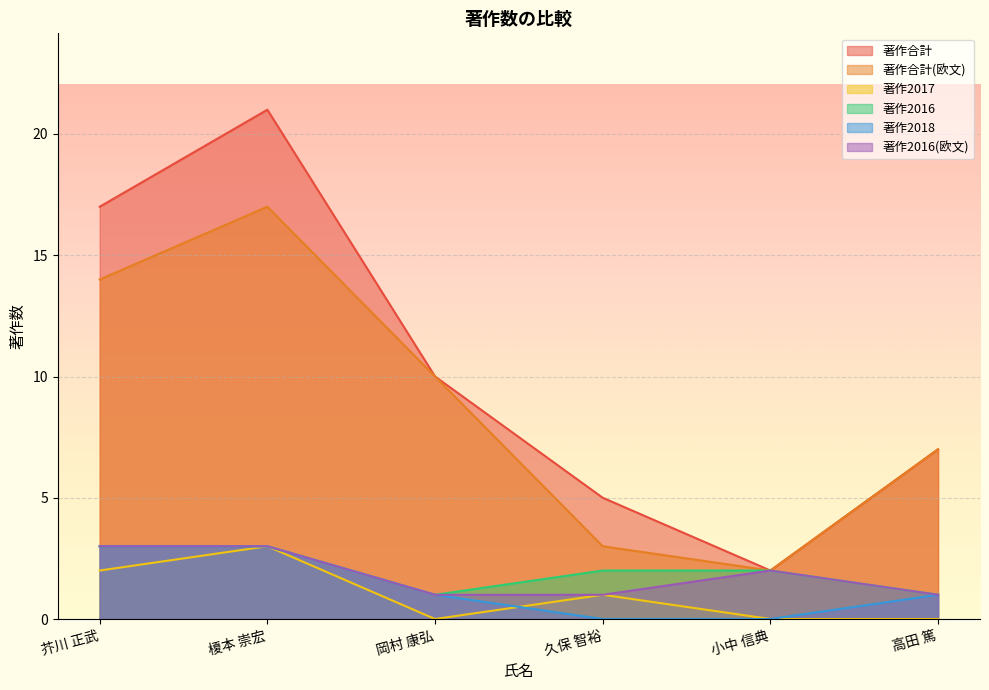

Is the value of 著作2017 at 岡村 康弘 greater than the value of 著作2018 at 久保 智裕?

No